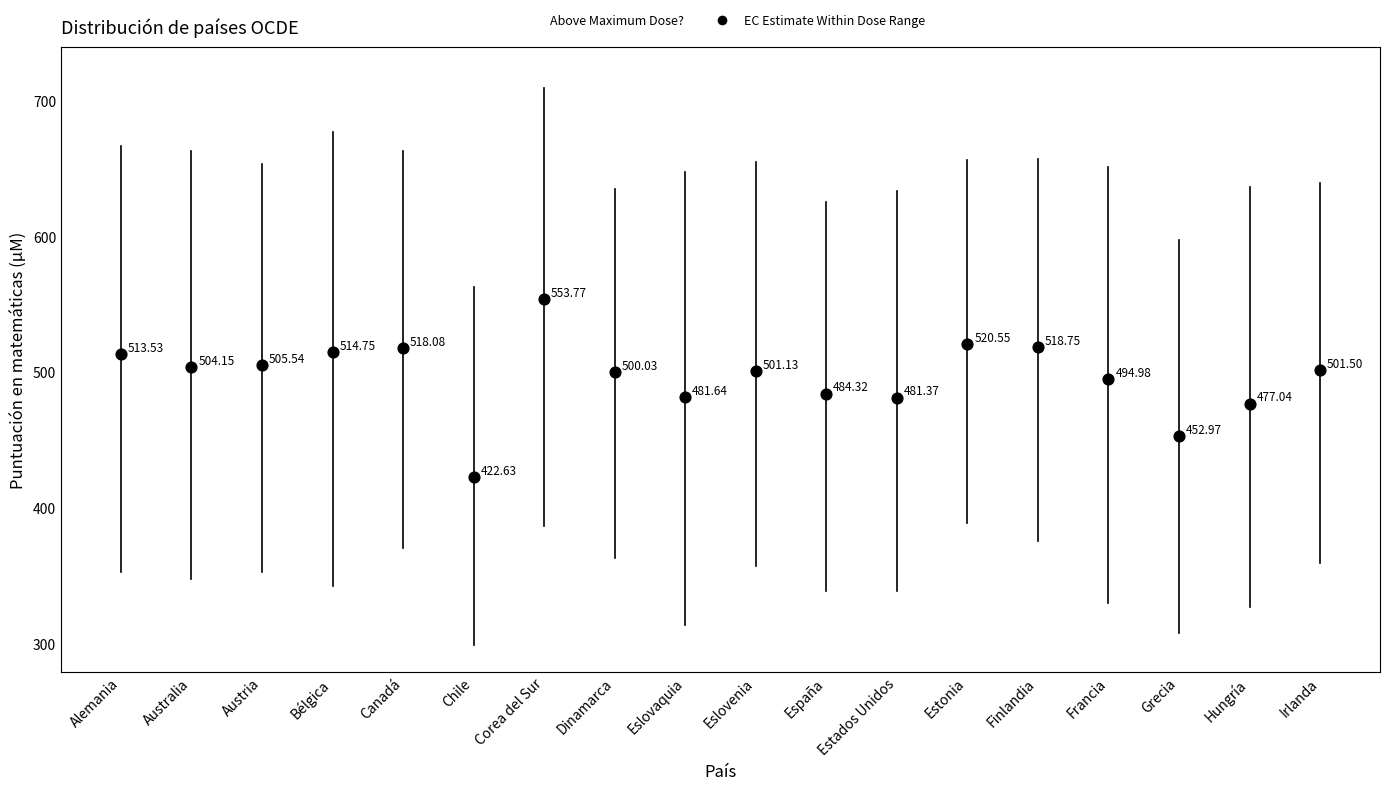

What is the range of Y values (max minus min)?

131.1